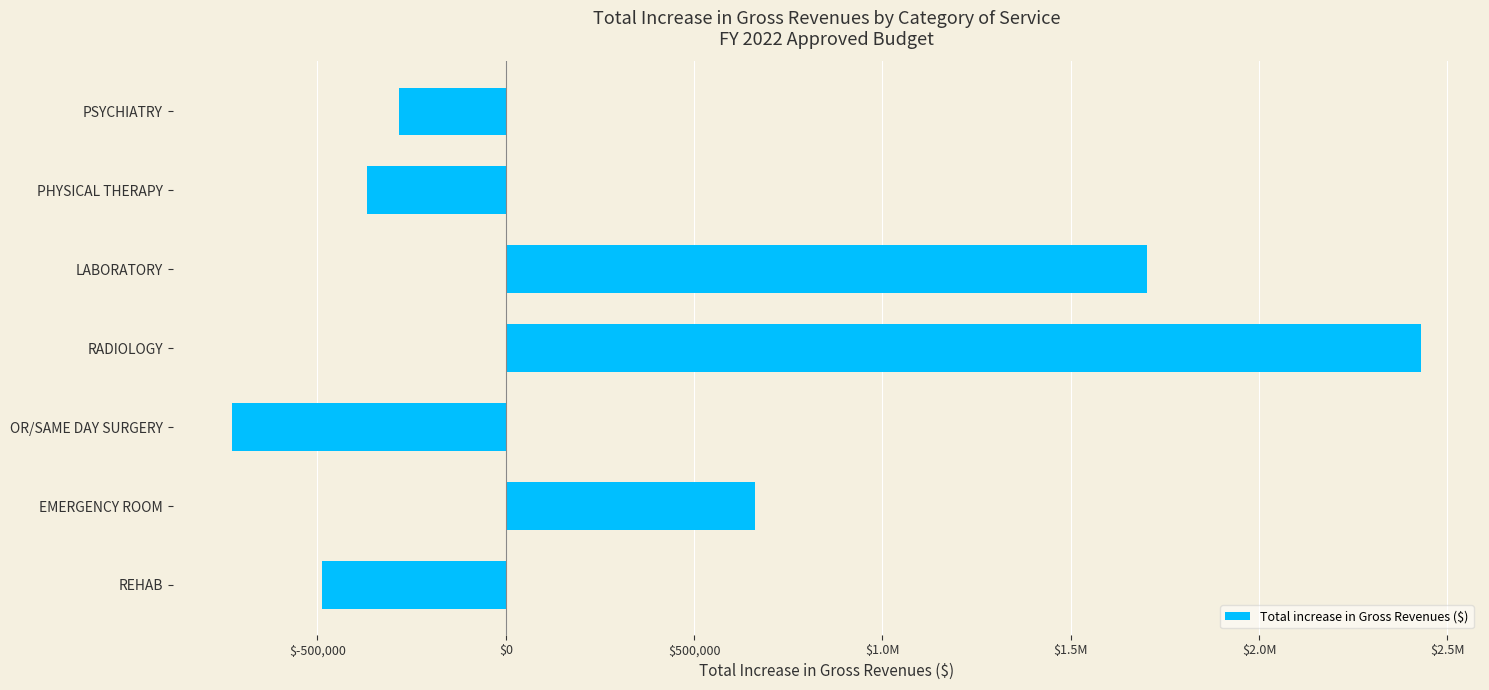

How many bars are there in total?

7